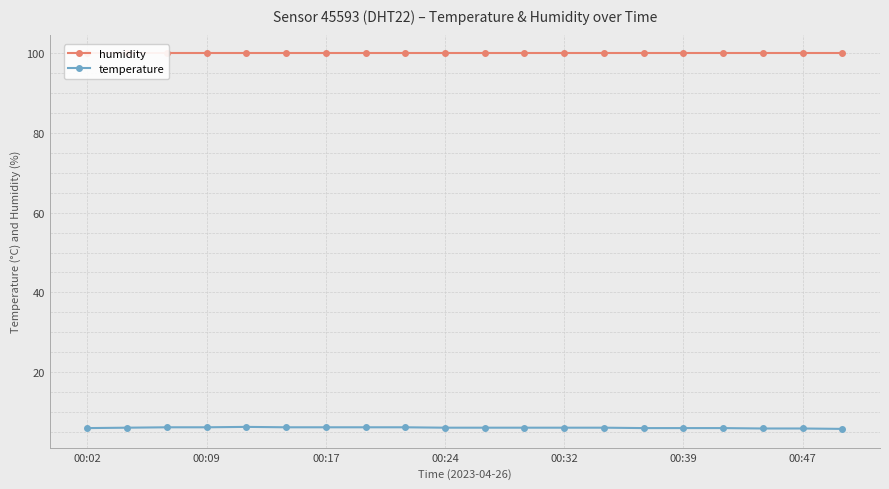

What is the difference between the maximum and minimum values in the temperature series?

0.5